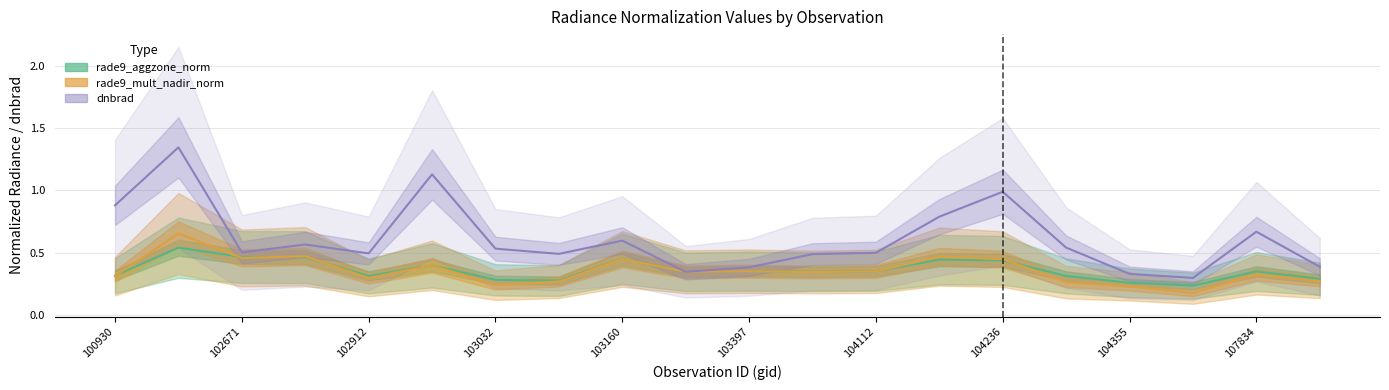

The rade9_aggzone_norm series shows 0.7 at 103160. True or false?

False